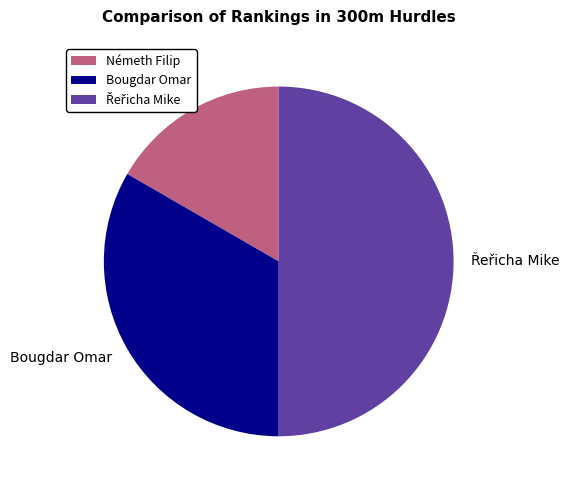

What is the smallest slice in the pie chart?

Németh Filip